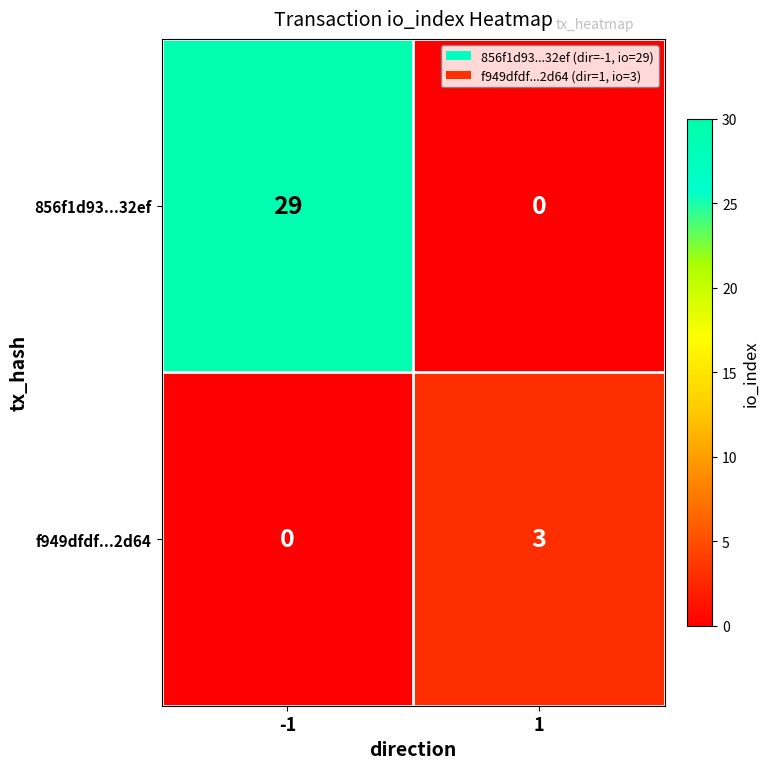

Is it true that 856f1d93...32ef equals 47 at -1?

False